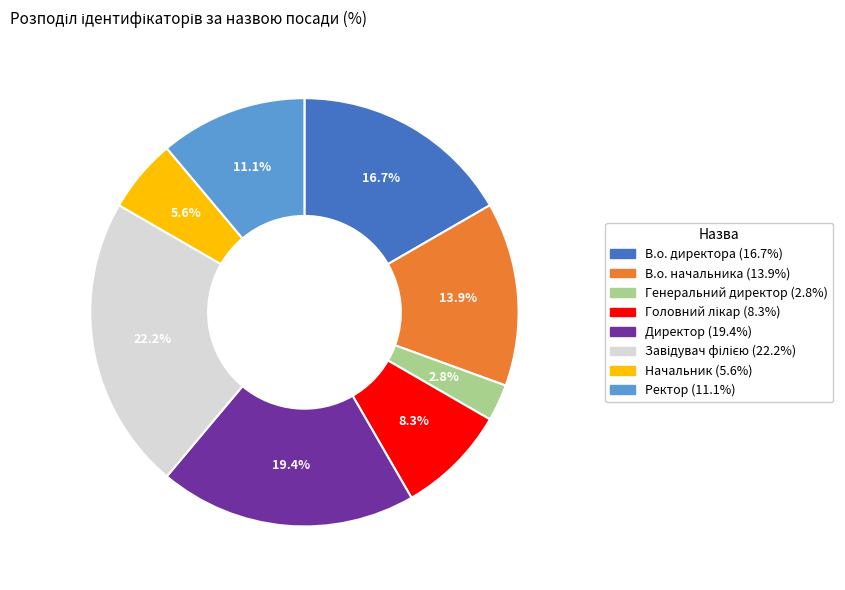

To the nearest percent, what is the difference between the Директор and Генеральний директор slice percentages?

17%